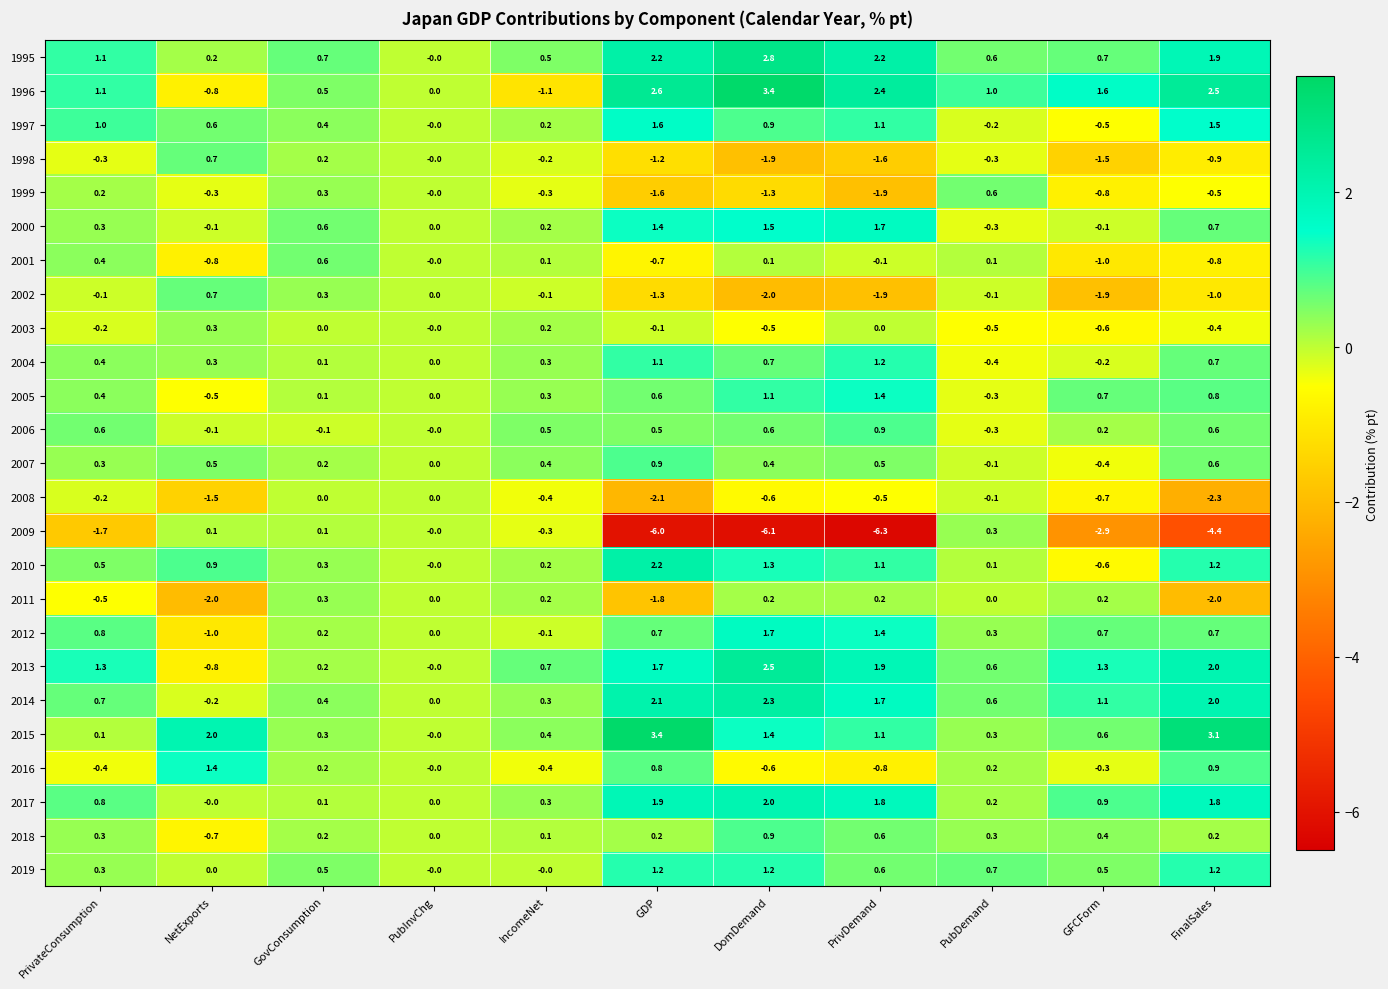

True or false: 1996 has a value of 3.7 at FinalSales.

False